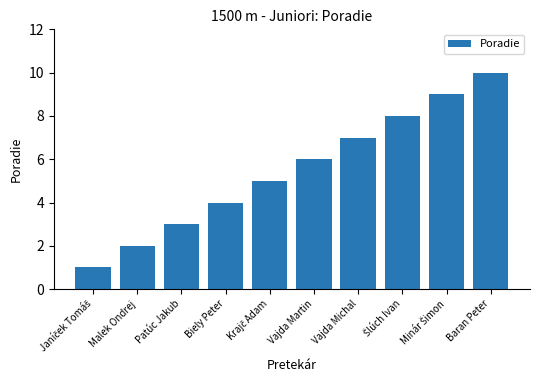

What is the label of the 3rd bar from the left?

Patúc Jakub